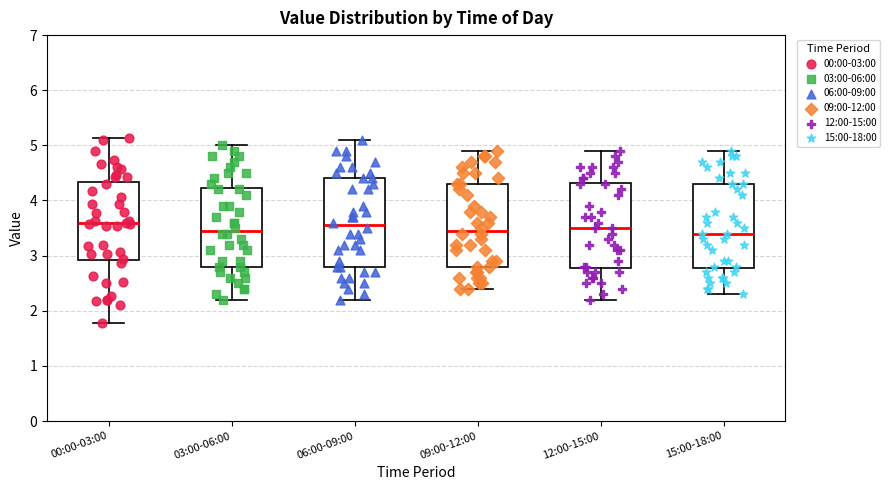

Reading left to right, transcribe this box plot: for each box, give where its median line is, the range the box spans, and where its two whiskers end, as read against the y-axis. The values are not printed on the chart, so give them approximately, as read against the axis.

00:00-03:00: median 3.6, box 2.9 to 4.3, whiskers 1.8 to 5.1
03:00-06:00: median 3.5, box 2.8 to 4.2, whiskers 2.2 to 5.0
06:00-09:00: median 3.6, box 2.8 to 4.4, whiskers 2.2 to 5.1
09:00-12:00: median 3.5, box 2.8 to 4.3, whiskers 2.4 to 4.9
12:00-15:00: median 3.5, box 2.8 to 4.3, whiskers 2.2 to 4.9
15:00-18:00: median 3.4, box 2.8 to 4.3, whiskers 2.3 to 4.9